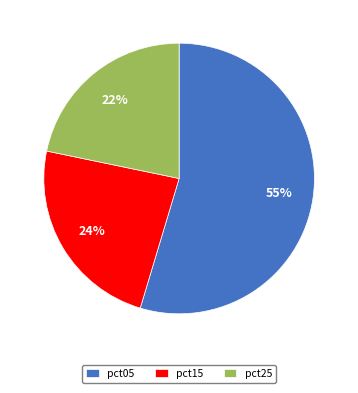

The pct05 slice represents 65% of the pie. True or false?

False